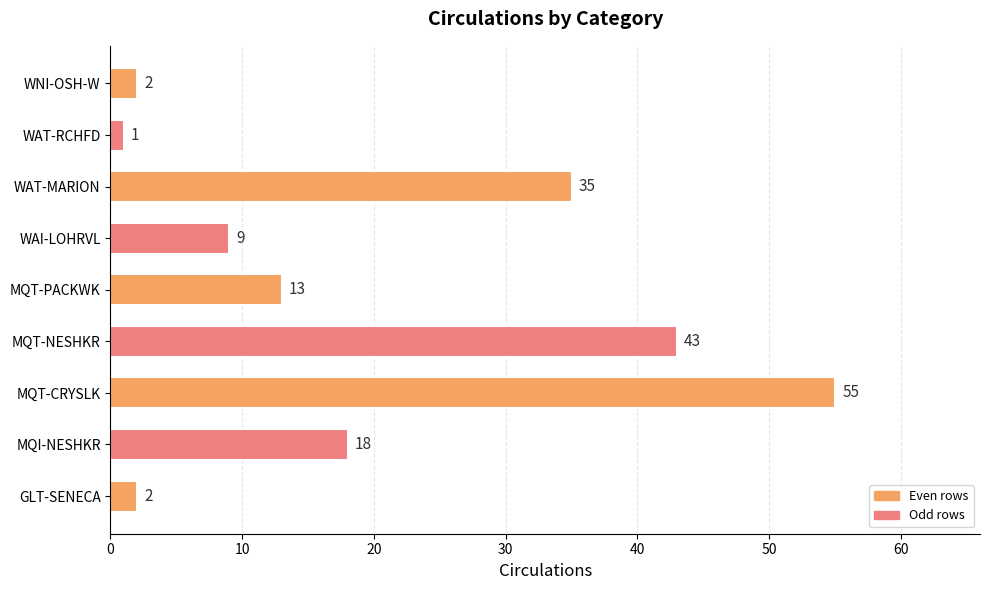

Read the value at MQT-NESHKR.

43